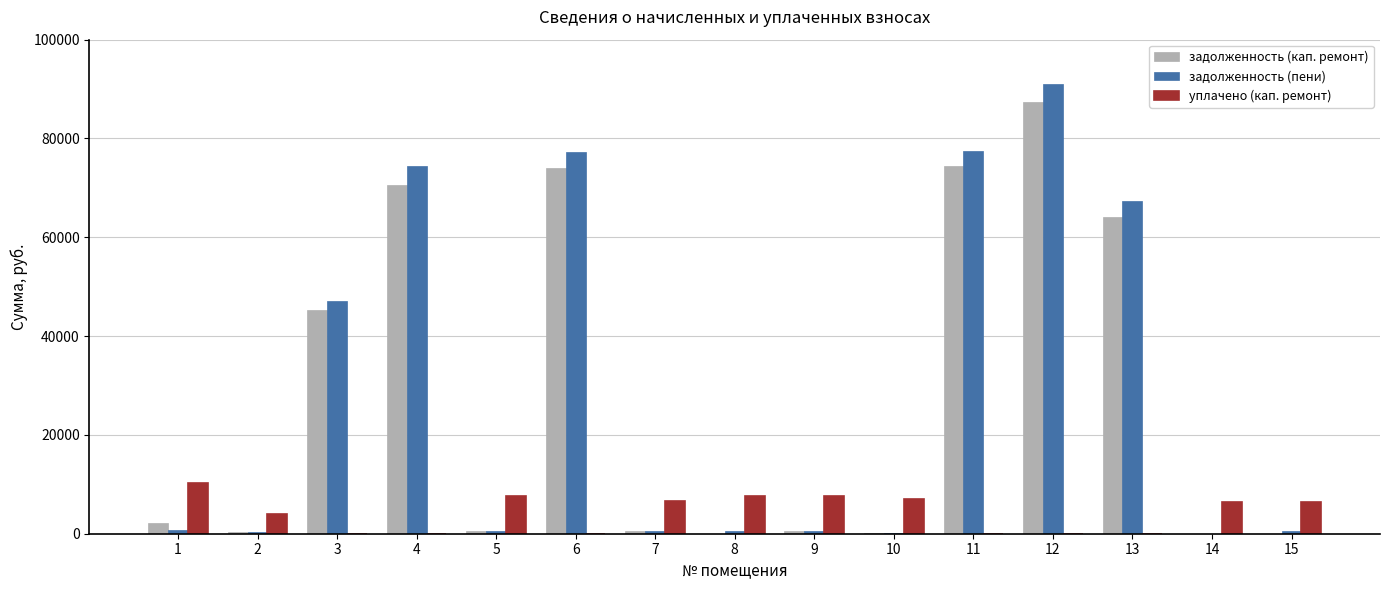

Which series has the widest spread of values?

задолженность (пени)